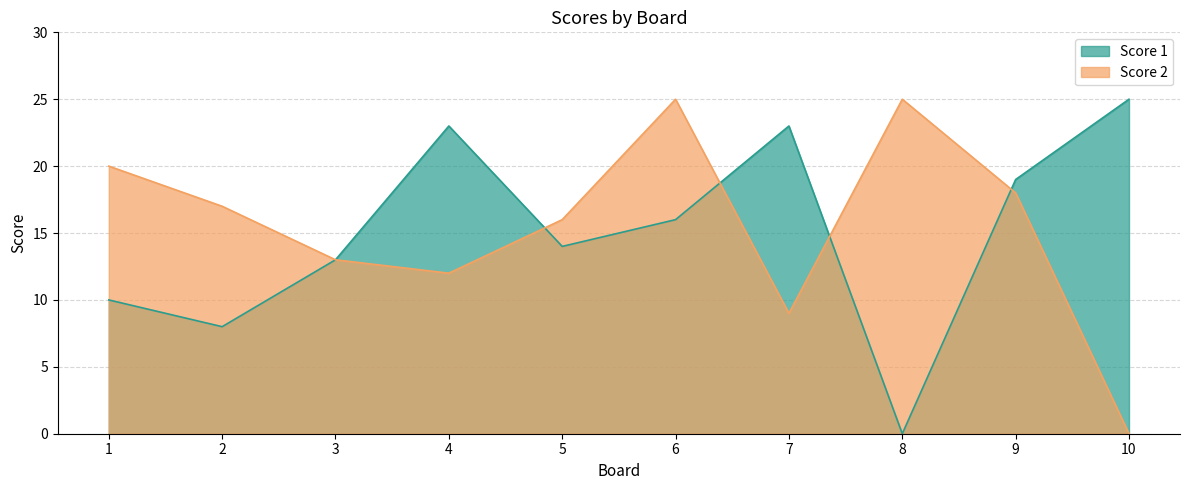

How many interior local peaks does the Score 2 series have?

2